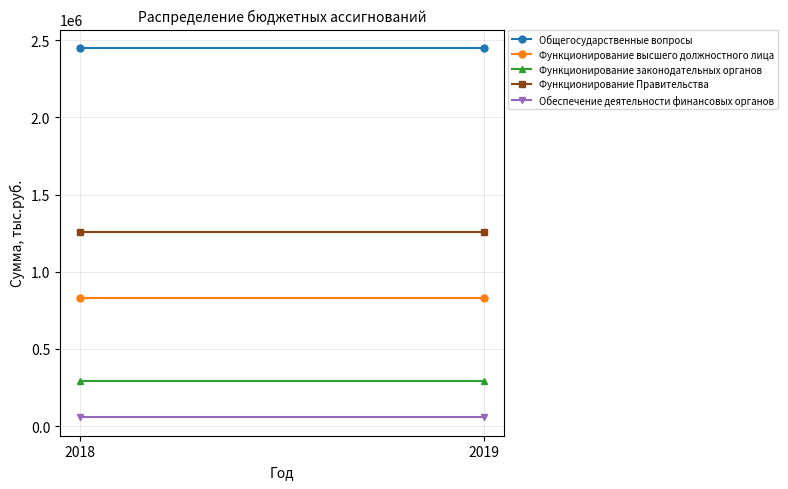

Between 2019 and 2018, which is larger?

2019